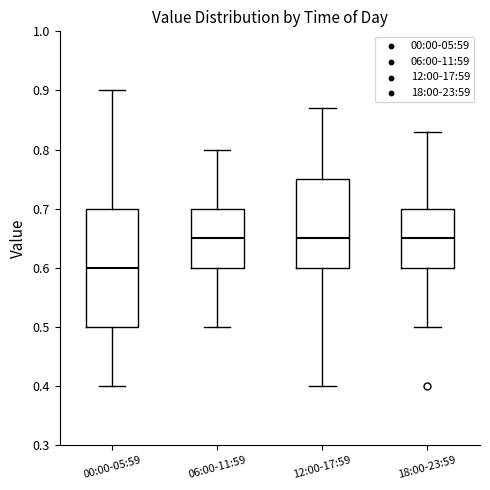

Reading left to right, transcribe this box plot: for each box, give where its median line is, the range the box spans, and where its two whiskers end, as read against the y-axis. The values are not printed on the chart, so give them approximately, as read against the axis.

00:00-05:59: median 0.60, box 0.50 to 0.70, whiskers 0.40 to 0.90
06:00-11:59: median 0.65, box 0.60 to 0.70, whiskers 0.50 to 0.80
12:00-17:59: median 0.65, box 0.60 to 0.75, whiskers 0.40 to 0.87
18:00-23:59: median 0.65, box 0.60 to 0.70, whiskers 0.50 to 0.83